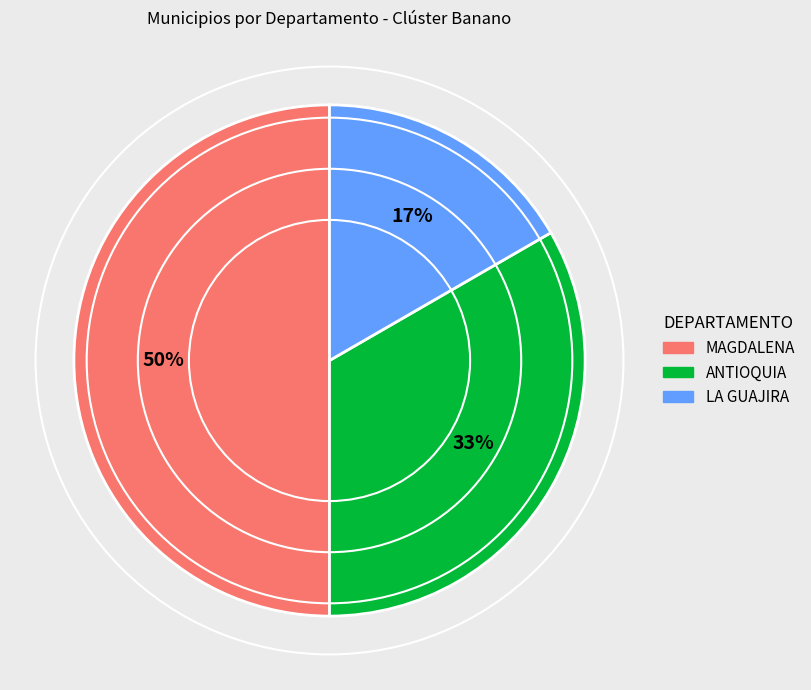

Is the sum of ANTIOQUIA and MAGDALENA greater than half?

Yes